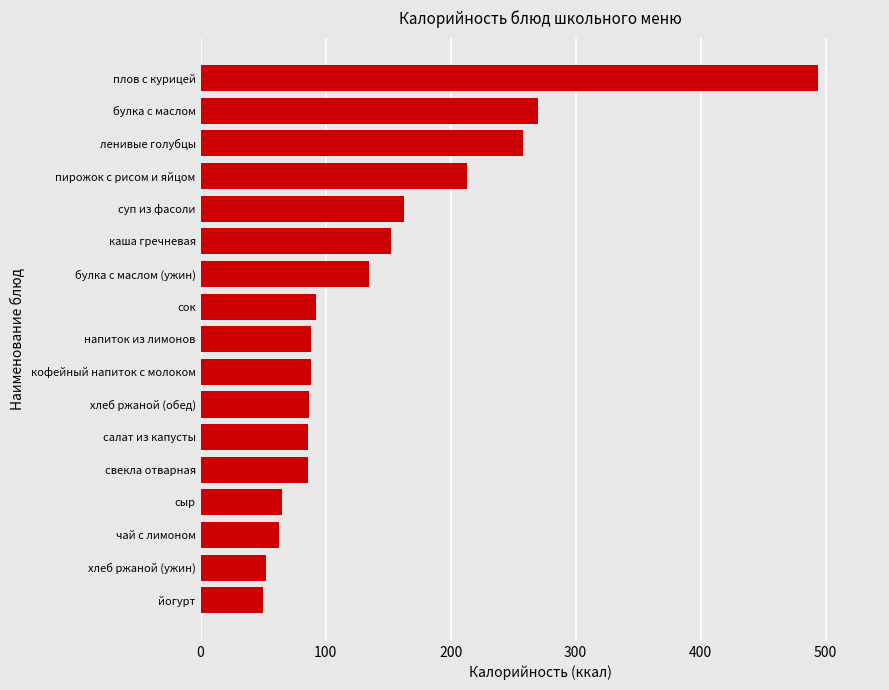

What is the average value?

144